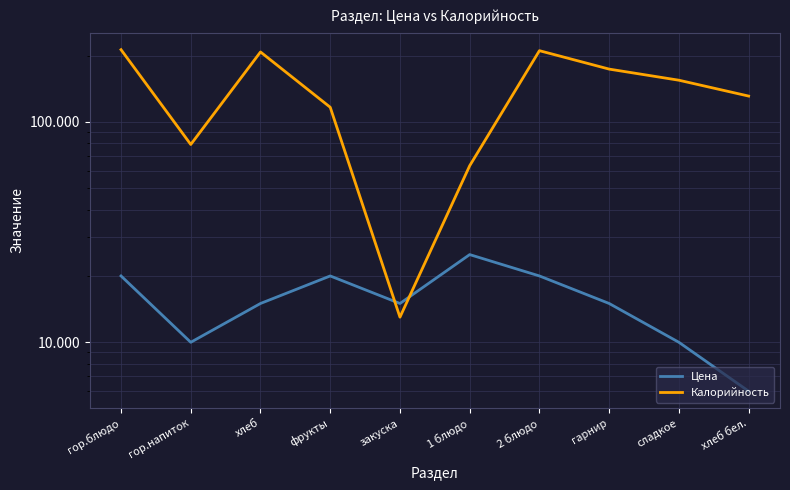

What are all the series names shown in the legend?

Цена, Калорийность